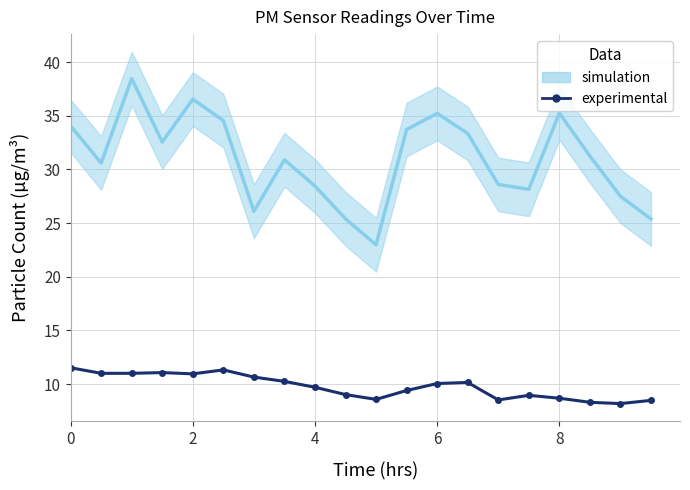

How many distinct data groups are displayed?

2